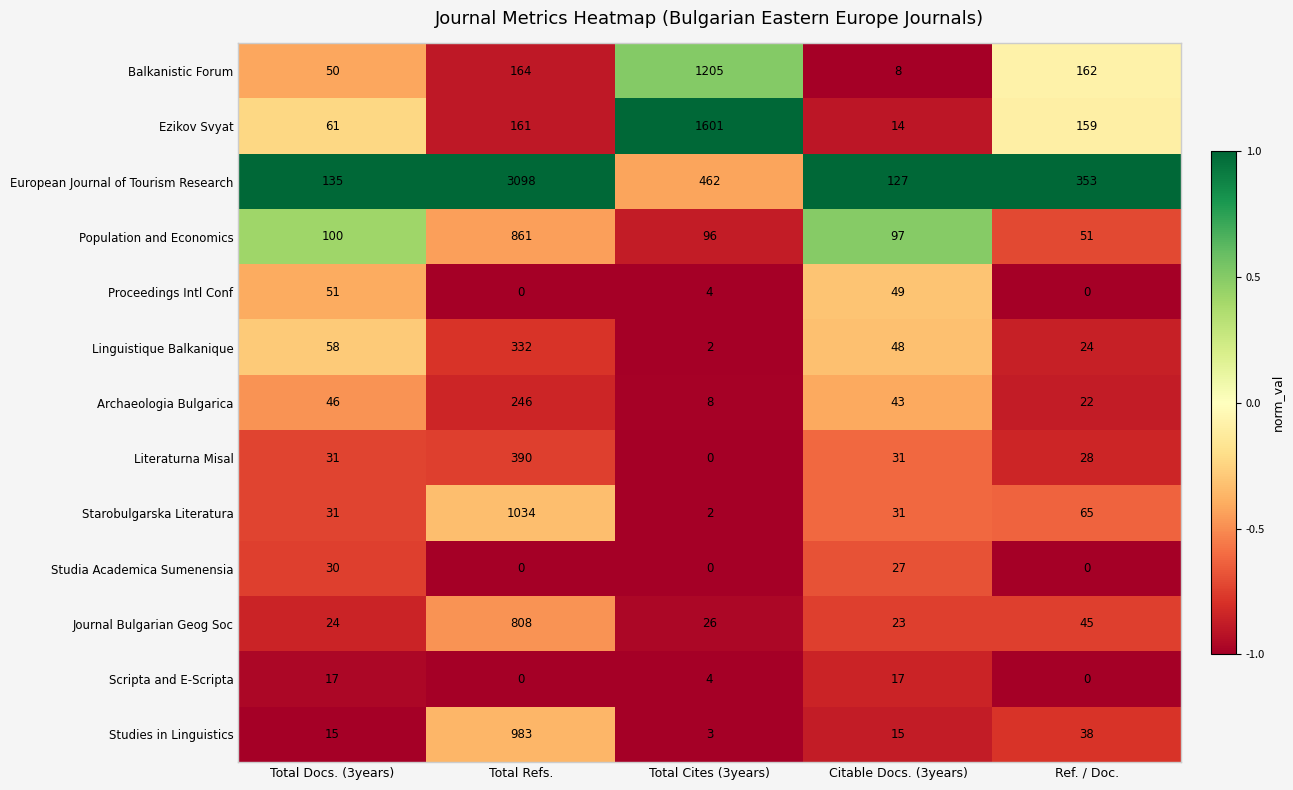

True or false: Proceedings Intl Conf has a value of 30 at Citable Docs. (3years).

False